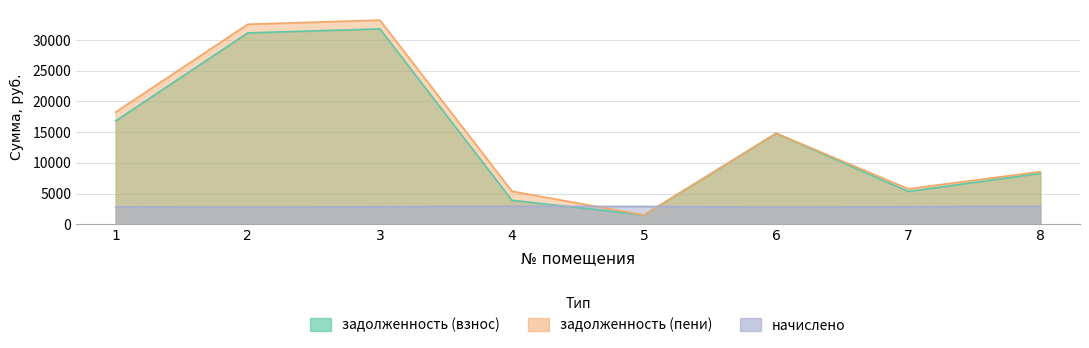

At 4, list the series in order from largest to smallest.

задолженность (пени), задолженность (взнос), начислено